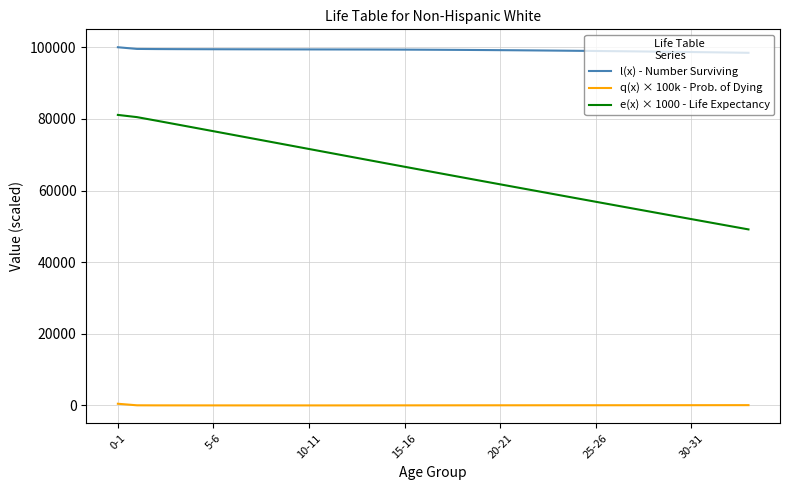

What are all the series names shown in the legend?

l(x) - Number Surviving, q(x) × 100k - Prob. of Dying, e(x) × 1000 - Life Expectancy